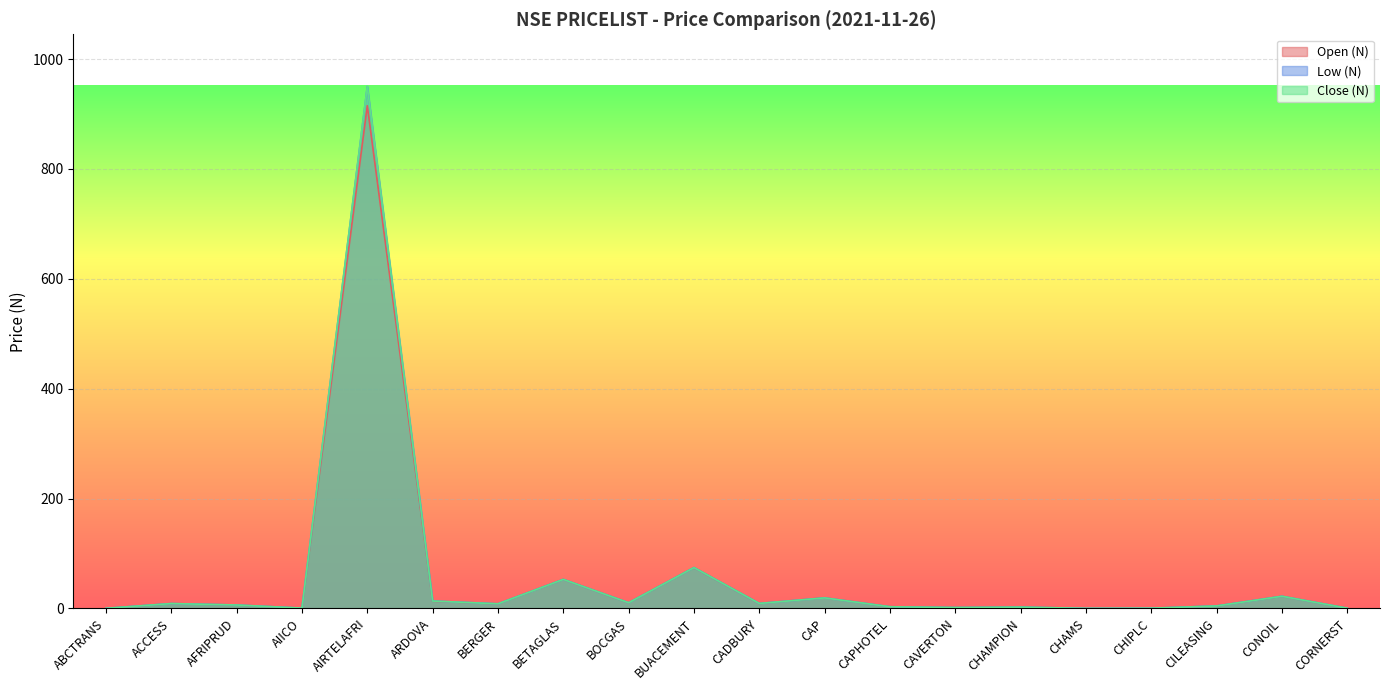

What is the label of the 13th point from the right?

BETAGLAS